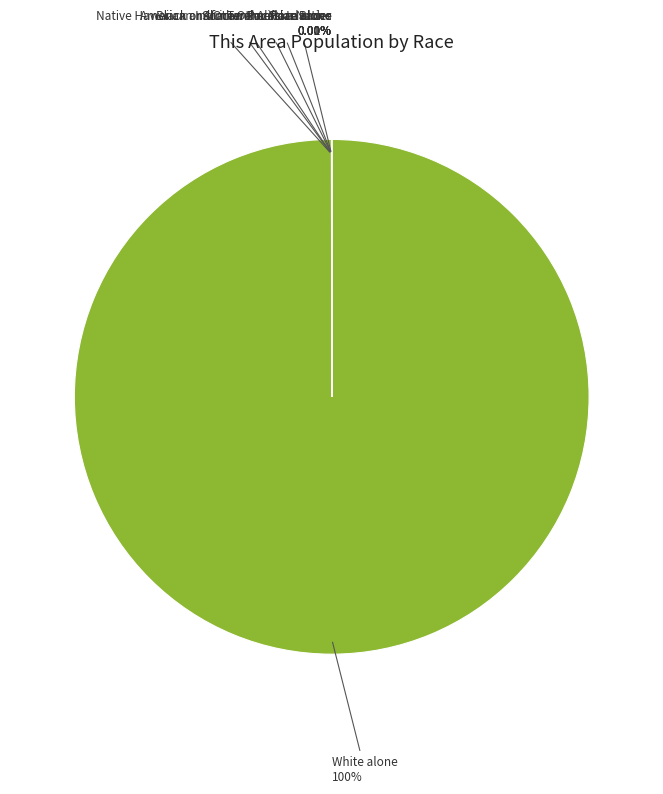

What is the largest slice in the pie chart?

White alone